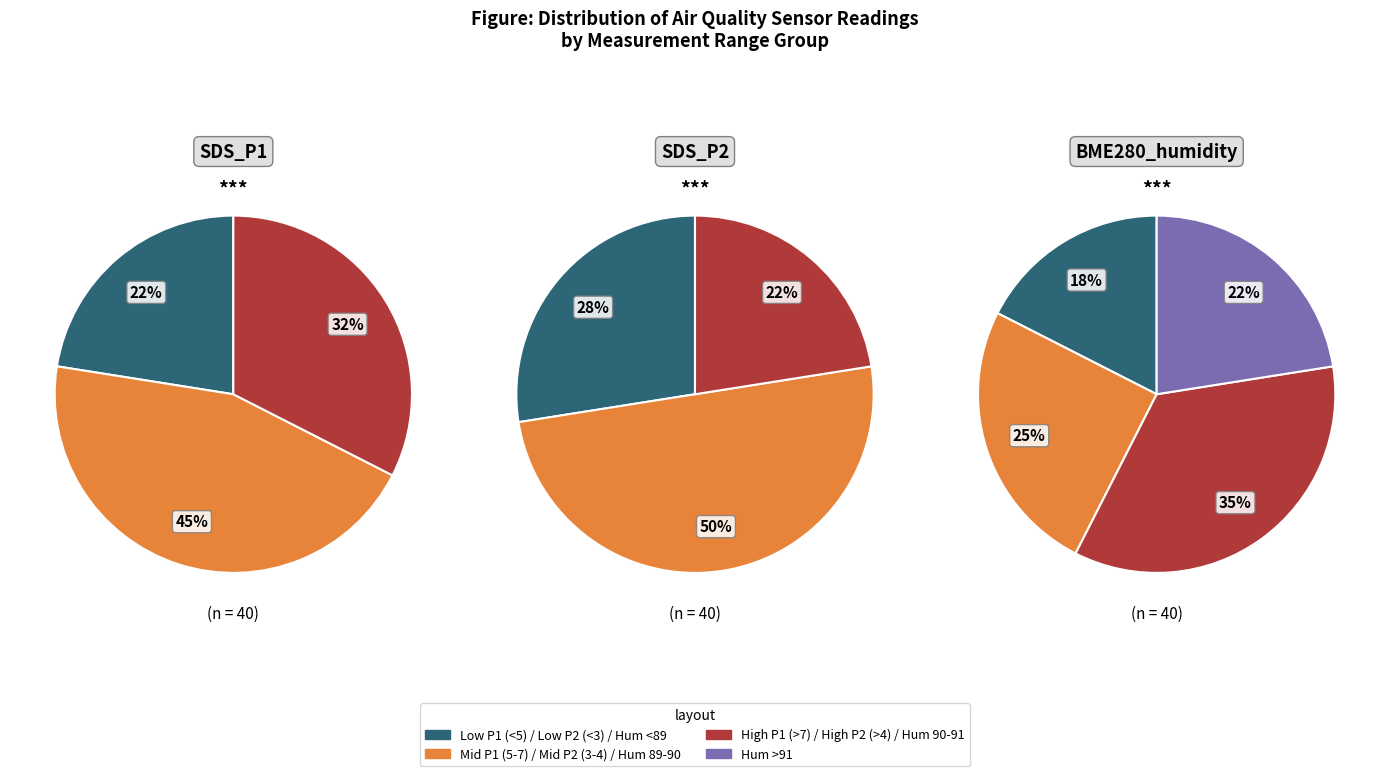

Is 01:26 the majority of the pie?

No